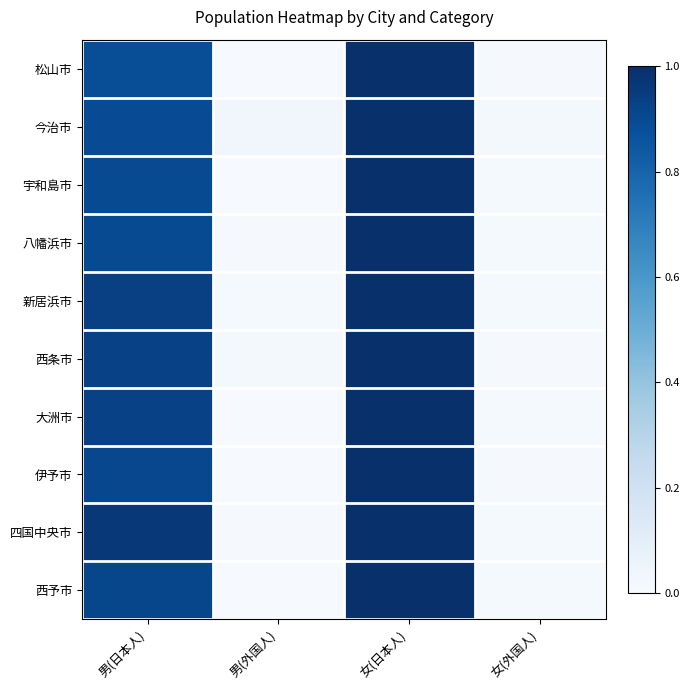

Which category has the highest value across all series?

女(日本人)